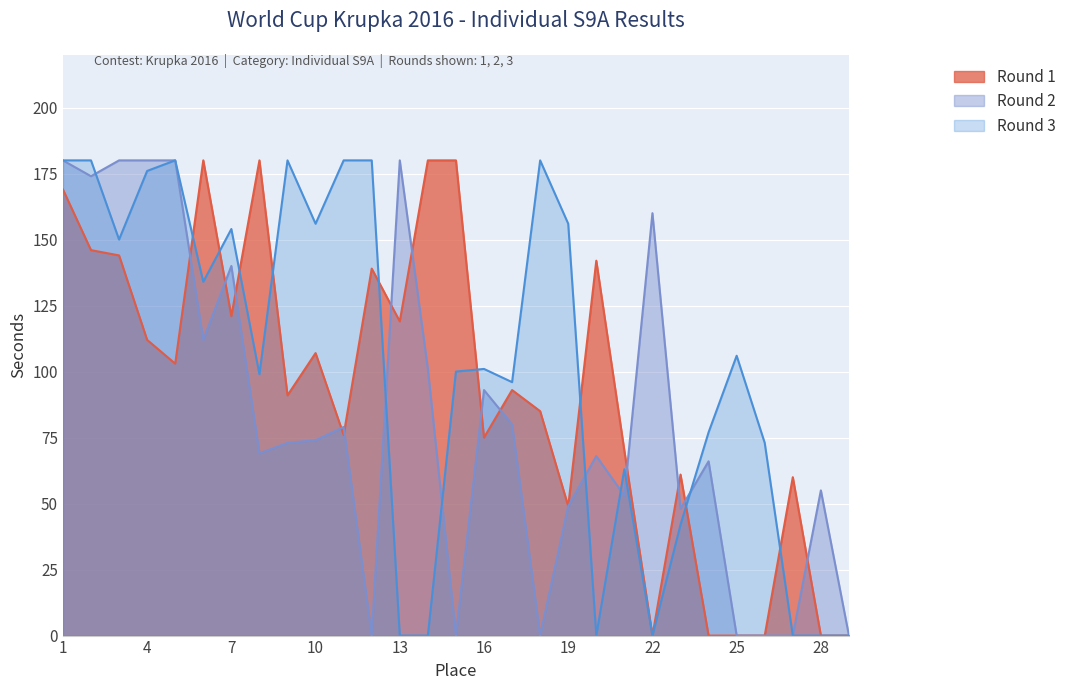

How many intersections are there between Round 3 and Round 2?

7